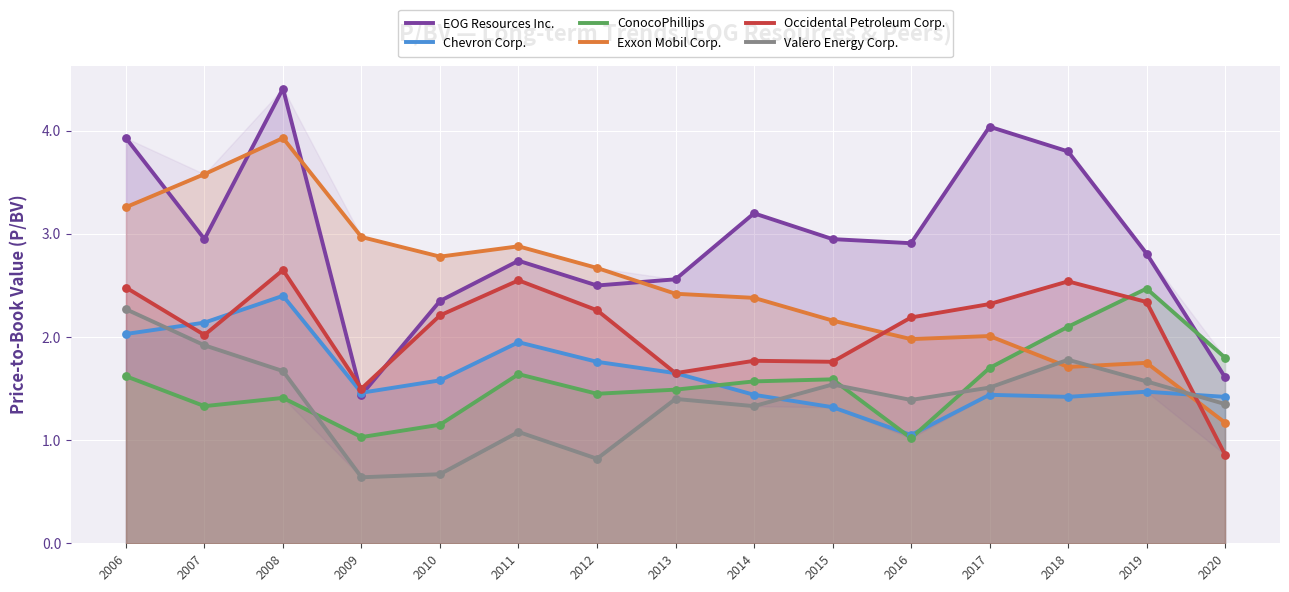

Which series contains the highest Y value?

EOG Resources Inc.